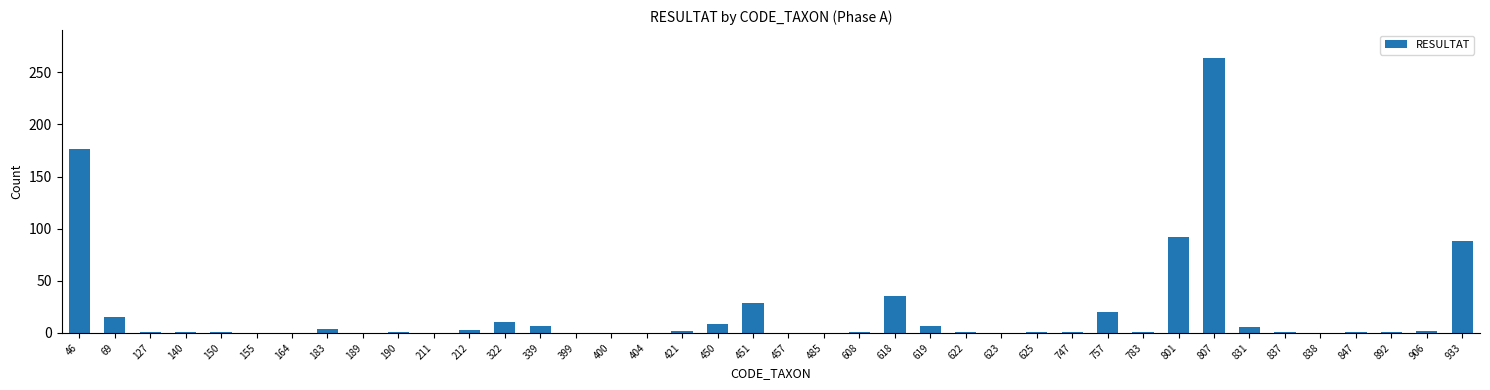

Which label corresponds to the largest value in the chart?

807